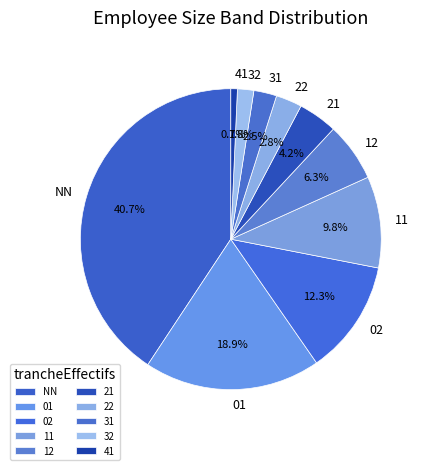

To the nearest percent, what is the combined percentage of 21 and 32?

6%